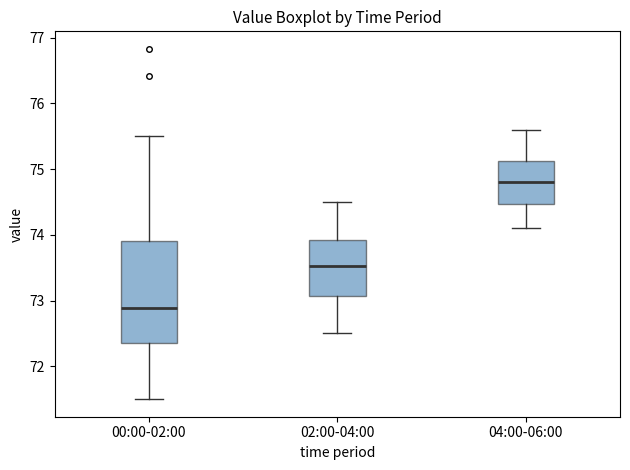

Where does the upper whisker of the box for 02:00-04:00 end on the y-axis? The values are not printed on the chart, so give them approximately, as read against the axis.

74.5